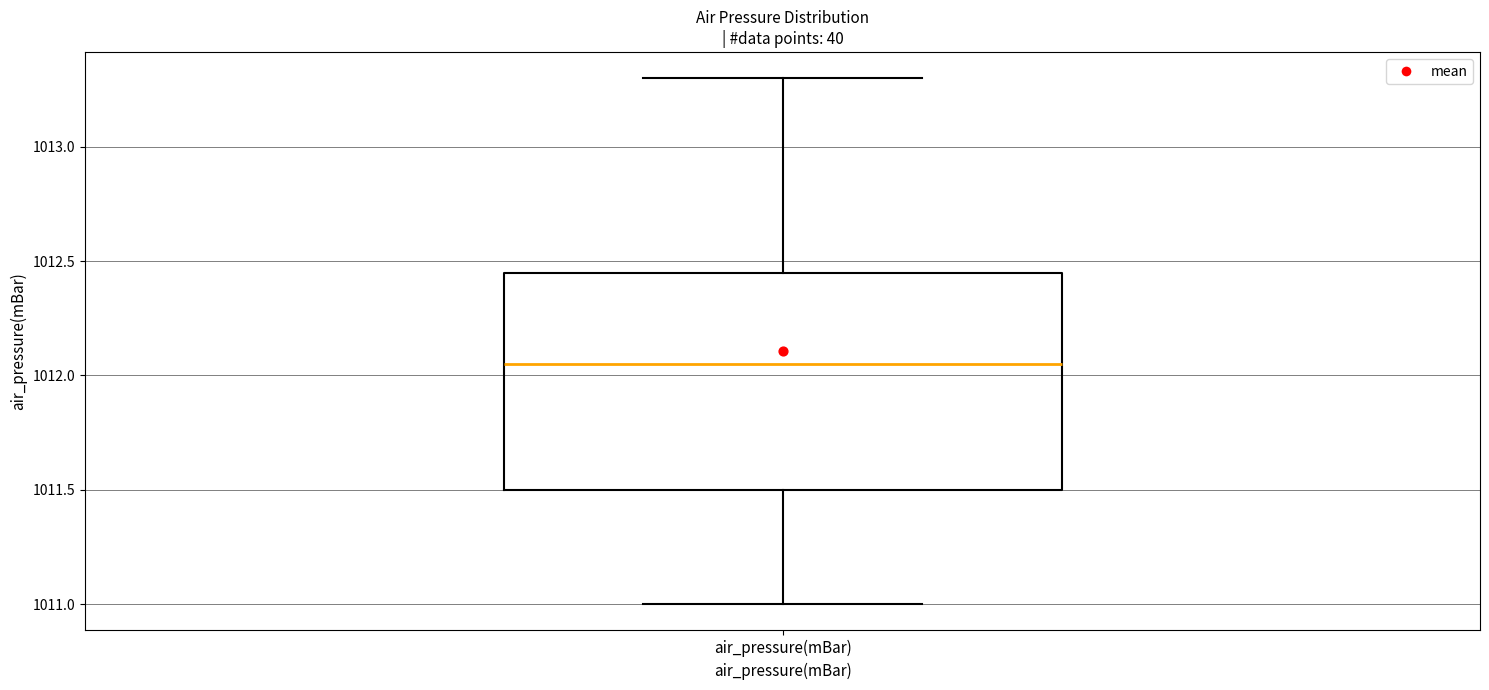

Where does the upper whisker of the box for air_pressure(mBar) end on the y-axis? The values are not printed on the chart, so give them approximately, as read against the axis.

1013.30